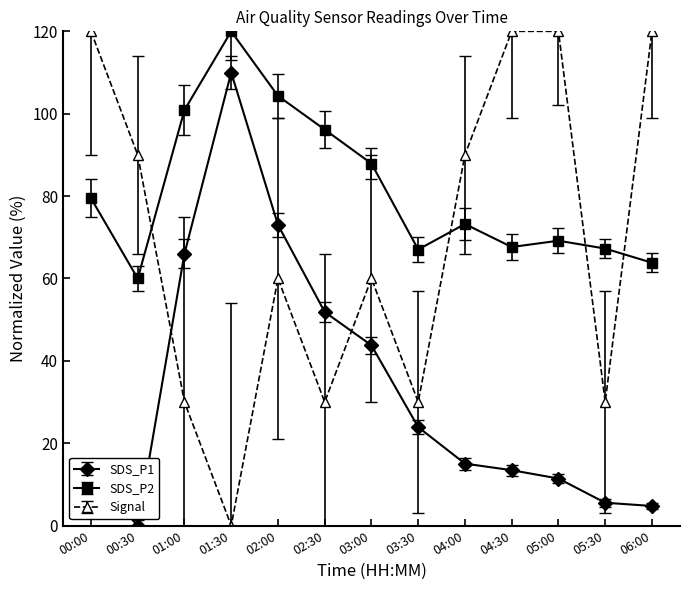

At which category does Signal reach its first local peak?

02:00